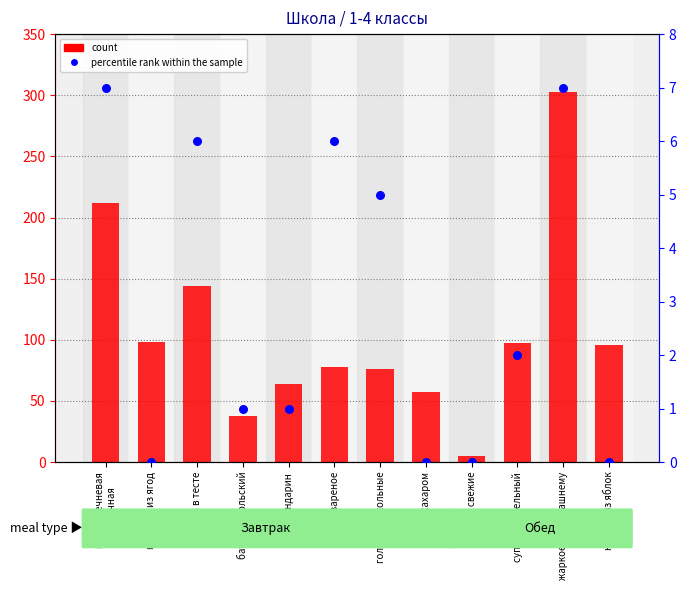

At how many categories does at least one series exceed 278?

1